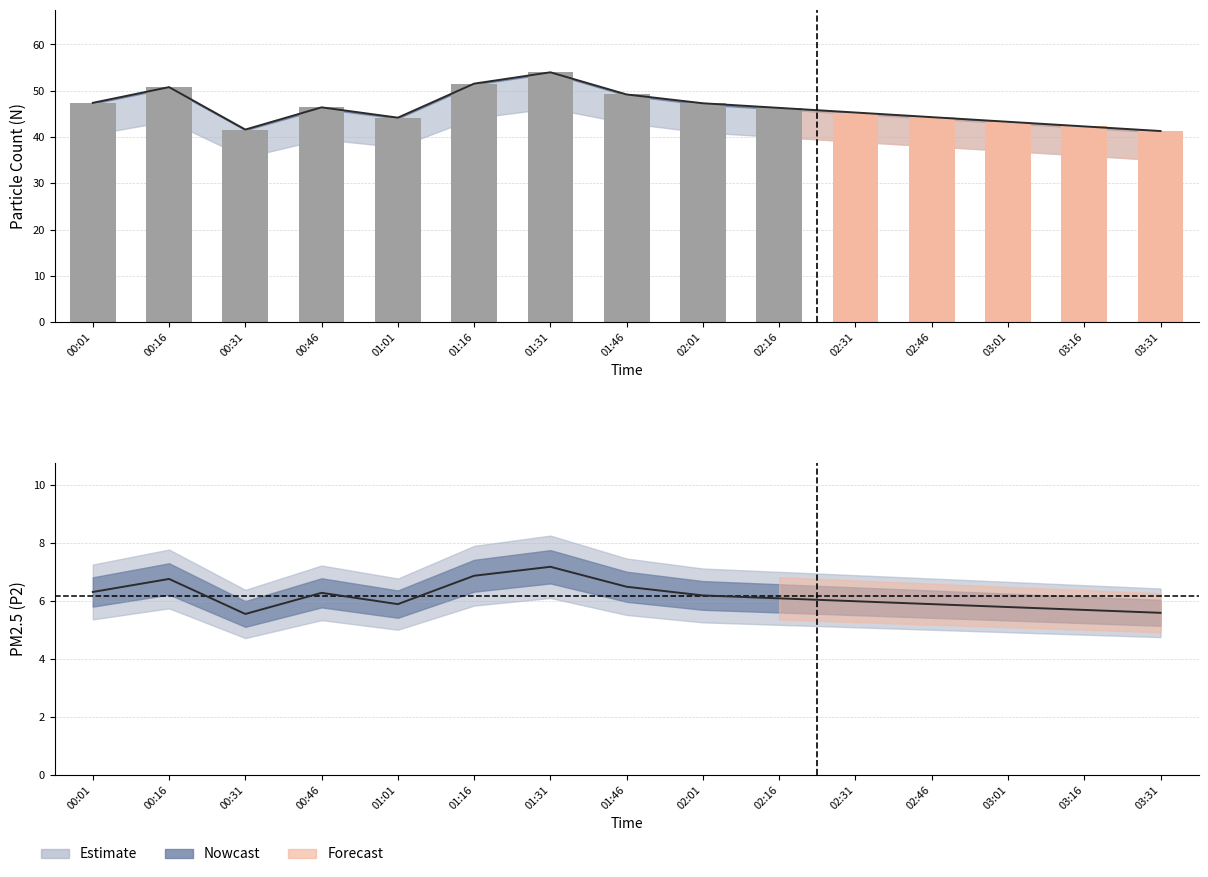

What is the difference between the P2 values at 02:16 and 00:46?

0.2